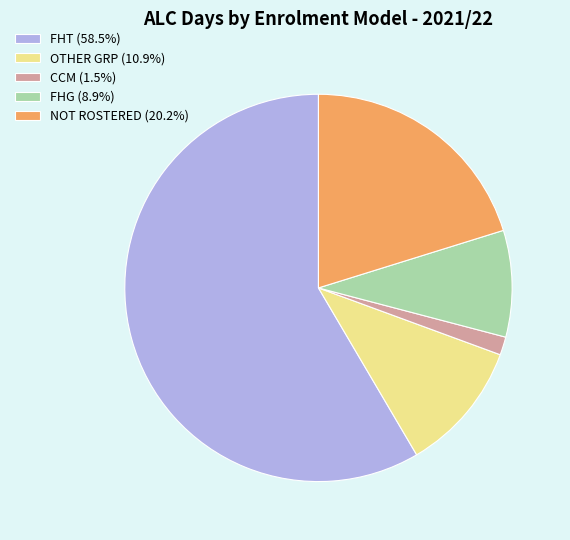

Which has a higher value, CCM or NOT ROSTERED?

NOT ROSTERED